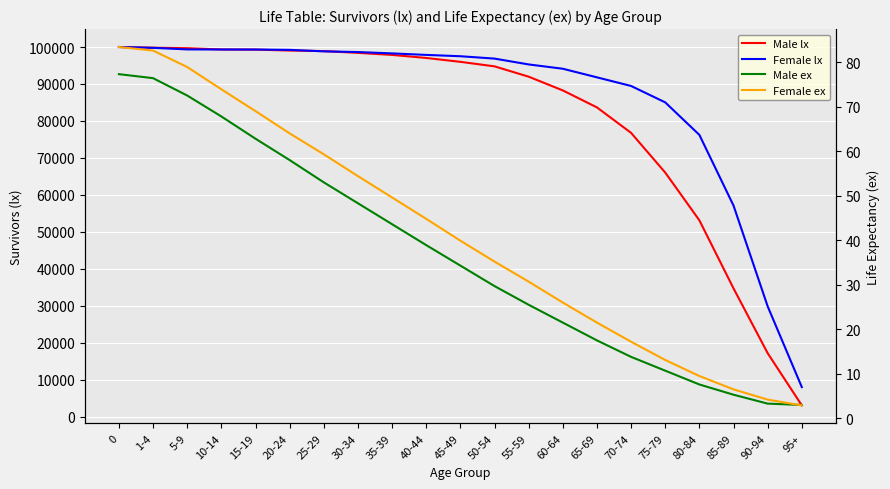

Rank the series by their maximum value, from lowest to highest.

Male ex, Female ex, Male lx, Female lx